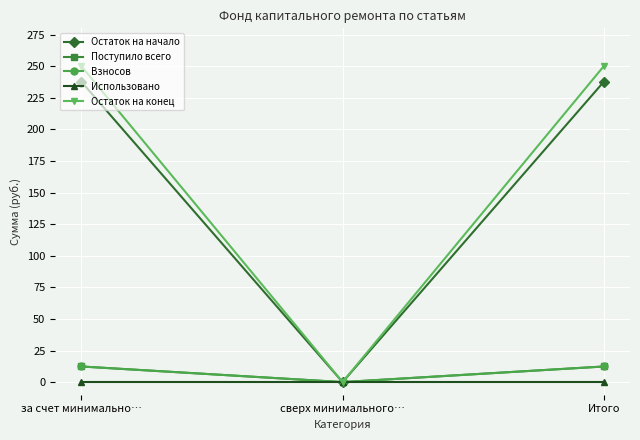

Reading right to left, extract all data points from this chart.

Остаток на начало: Итого=237.8	сверх минимального…=0.0	за счет минимально…=237.8
Поступило всего: Итого=12.3	сверх минимального…=0.0	за счет минимально…=12.3
Взносов: Итого=12.3	сверх минимального…=0.0	за счет минимально…=12.3
Использовано: Итого=0.0	сверх минимального…=0.0	за счет минимально…=0.0
Остаток на конец: Итого=250.1	сверх минимального…=0.0	за счет минимально…=250.1